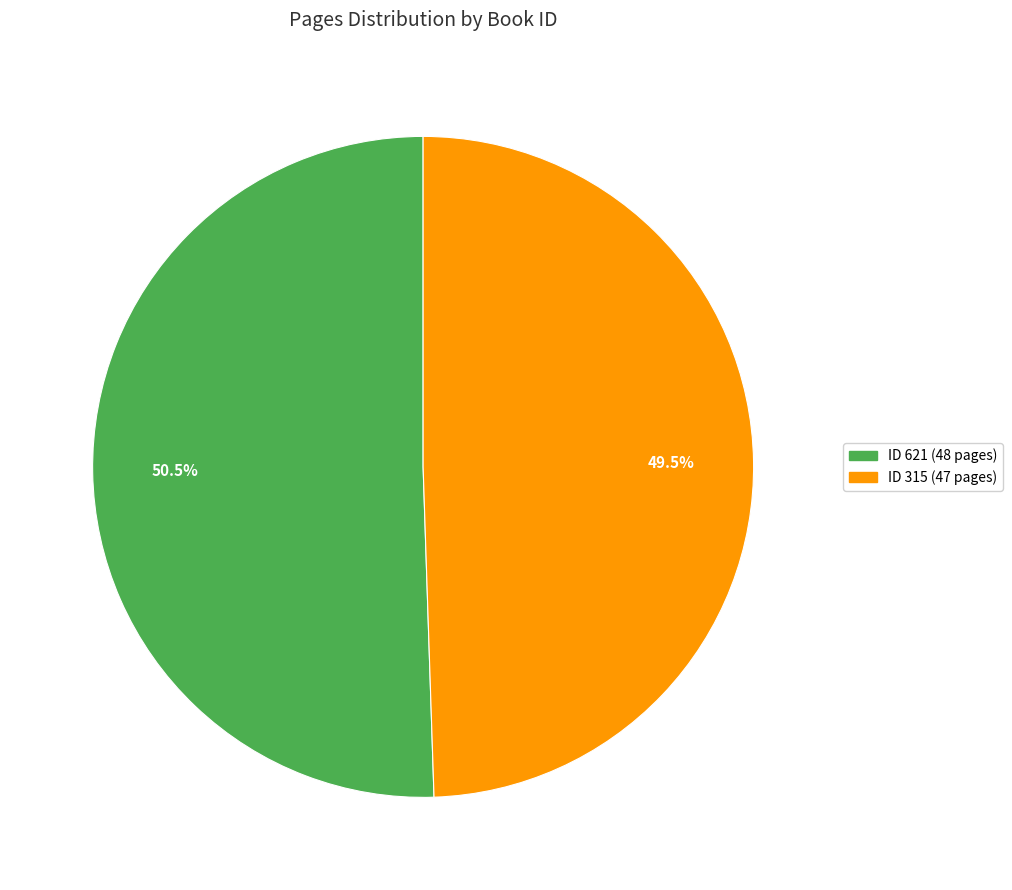

Is there any slice that represents more than half of the pie?

Yes